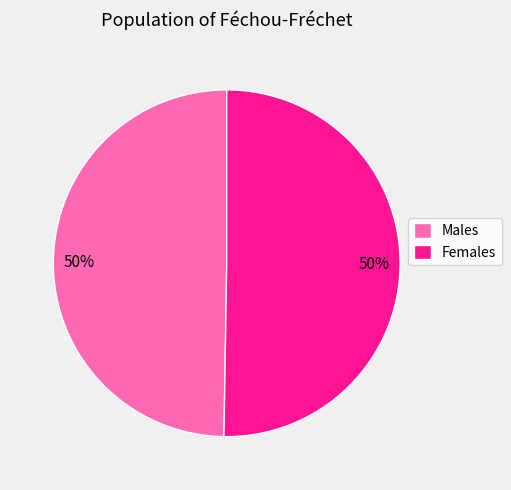

Do Females and Males together represent more than half of the pie?

Yes